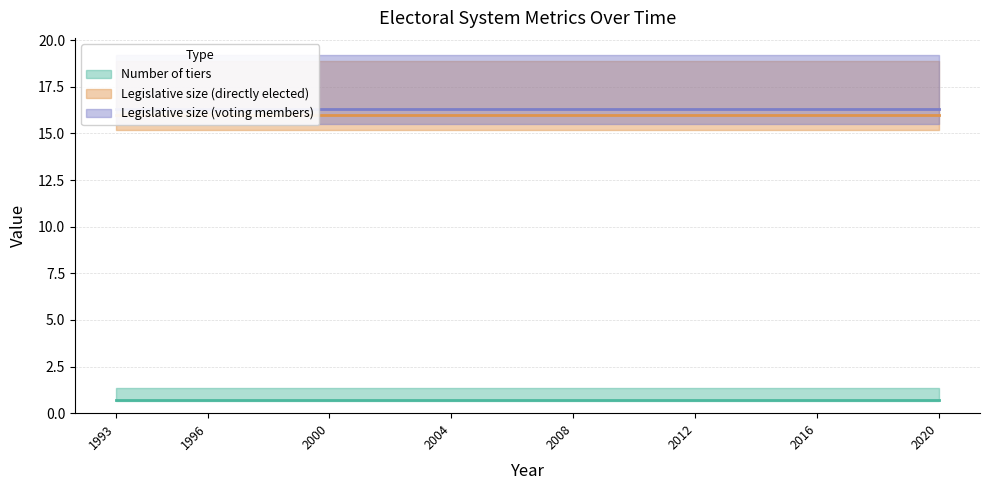

What is the maximum value shown in the chart?

16